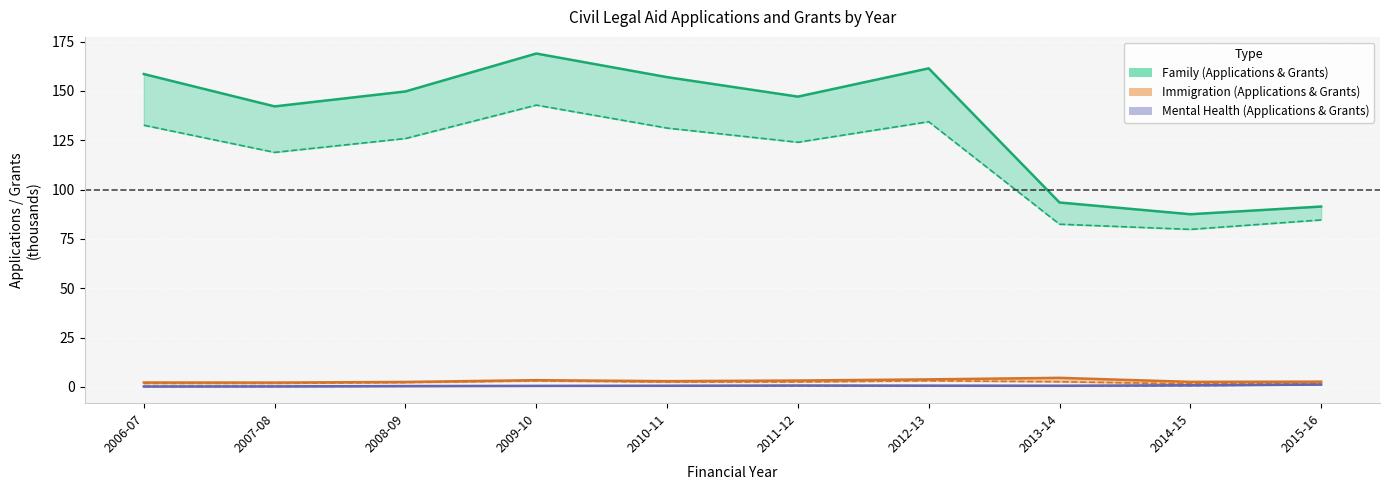

Reading left to right, transcribe all the data shown in this chart.

Total Family Applications: 2006-07=158.5	2007-08=142.1	2008-09=149.7	2009-10=168.9	2010-11=157.0	2011-12=147.1	2012-13=161.4	2013-14=93.5	2014-15=87.5	2015-16=91.4
Total Family Granted: 2006-07=132.6	2007-08=118.9	2008-09=125.9	2009-10=142.8	2010-11=131.2	2011-12=124.0	2012-13=134.4	2013-14=82.5	2014-15=79.8	2015-16=84.6
Immigration Applications: 2006-07=2.3	2007-08=2.2	2008-09=2.5	2009-10=3.5	2010-11=3.0	2011-12=3.3	2012-13=3.9	2013-14=4.6	2014-15=2.6	2015-16=2.7
Immigration Granted: 2006-07=1.8	2007-08=1.8	2008-09=2.3	2009-10=3.1	2010-11=2.5	2011-12=2.5	2012-13=3.1	2013-14=2.7	2014-15=1.6	2015-16=1.7
Mental Health Applications: 2006-07=0.3	2007-08=0.3	2008-09=0.5	2009-10=0.6	2010-11=0.6	2011-12=0.8	2012-13=0.7	2013-14=0.6	2014-15=0.9	2015-16=1.2
Mental Health Granted: 2006-07=0.2	2007-08=0.3	2008-09=0.4	2009-10=0.5	2010-11=0.5	2011-12=0.6	2012-13=0.5	2013-14=0.5	2014-15=0.7	2015-16=1.1